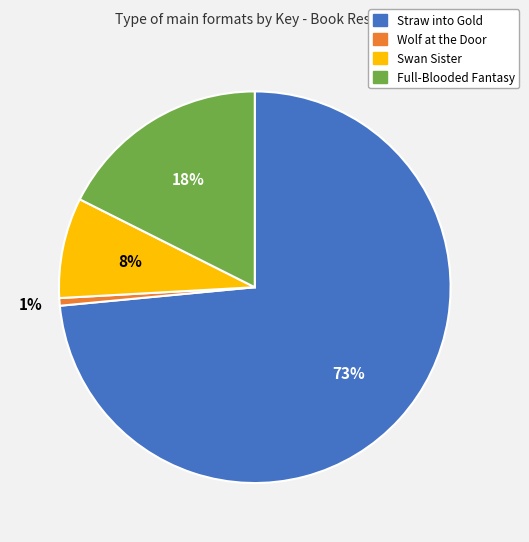

The Wolf at the Door slice represents 7% of the pie. True or false?

False